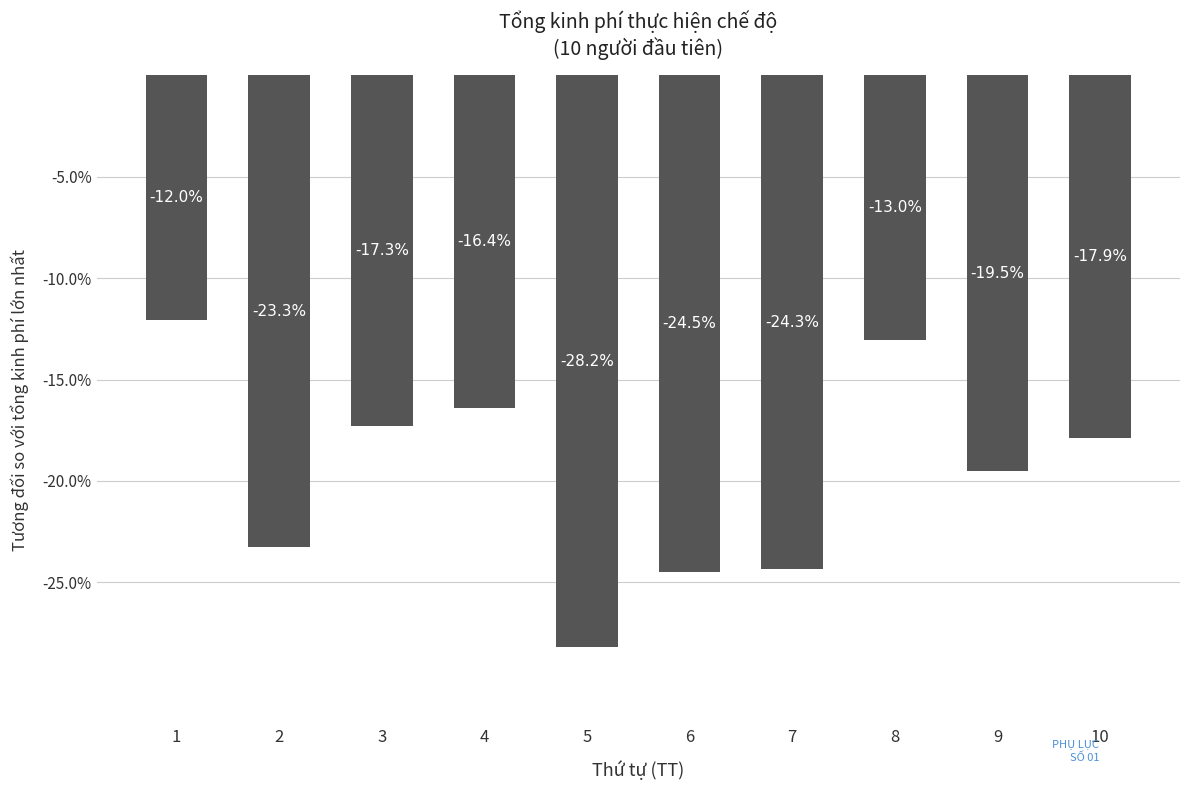

What is the change in value from 6 to 7?

+0.1